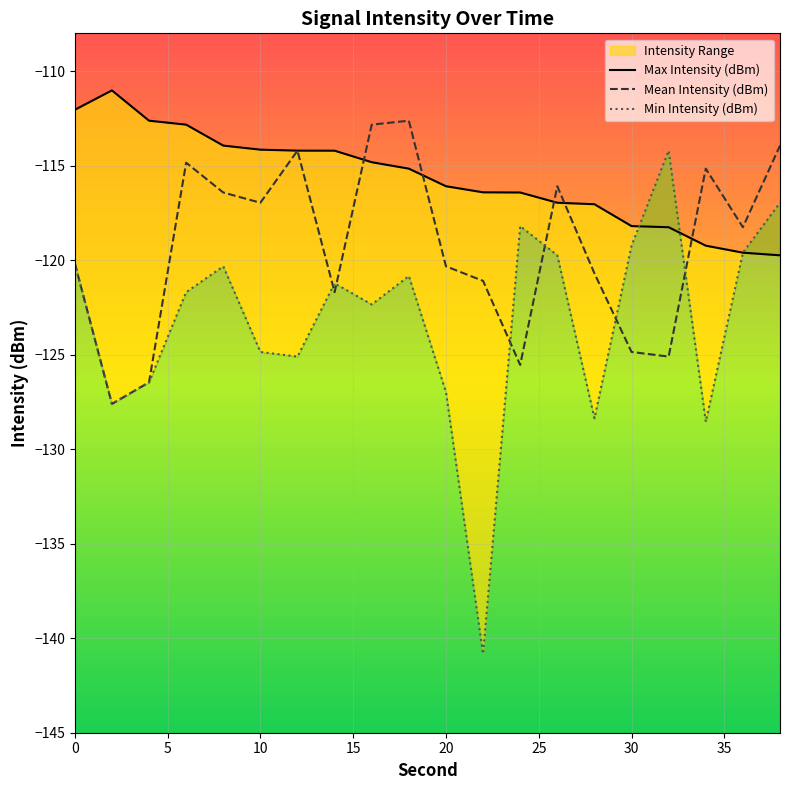

What is the lowest value of the Mean Intensity (dBm) series?

-127.6